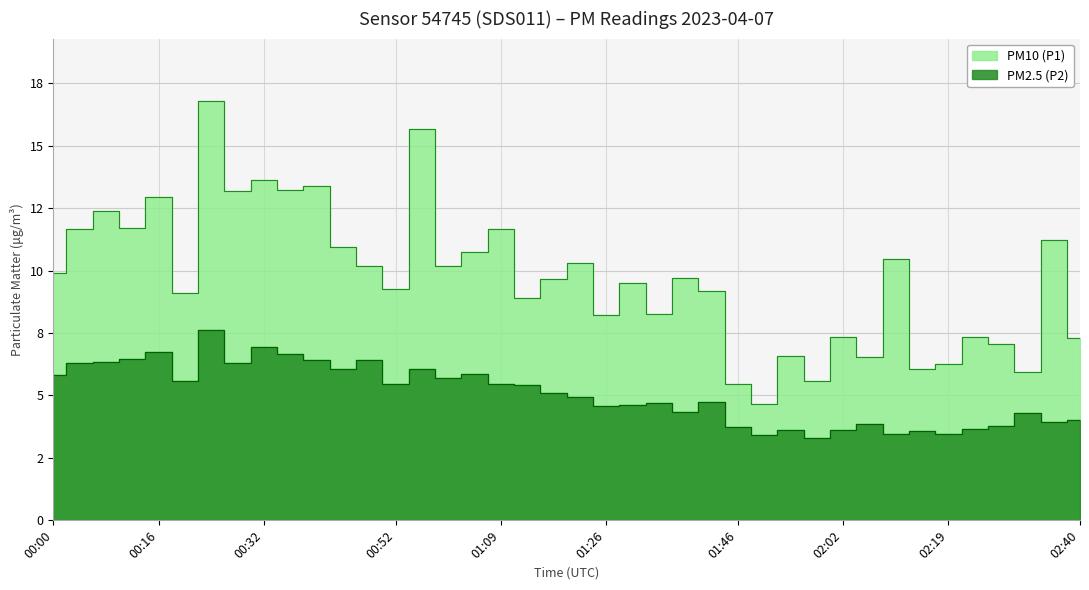

What is the label of the 8th point from the left?

00:28